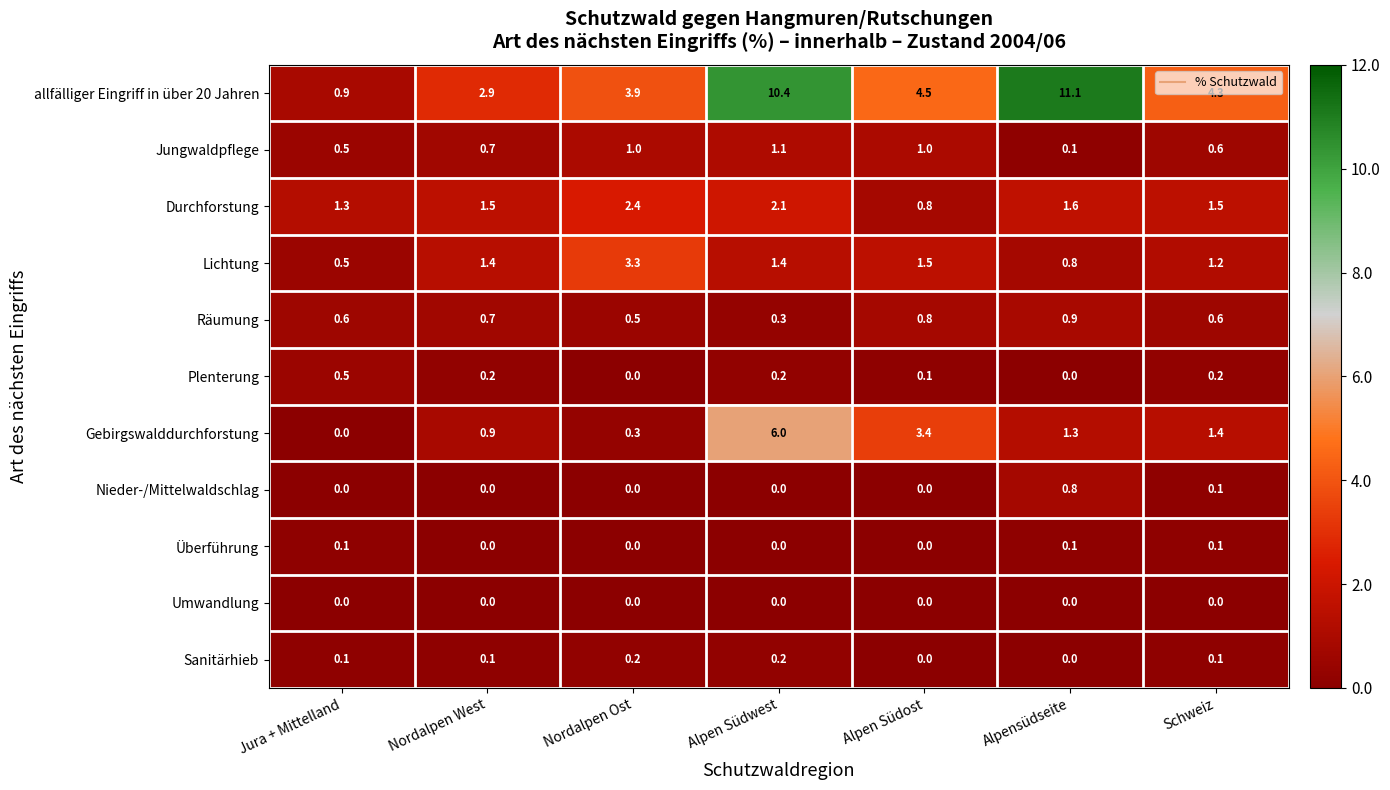

Which series has the largest range (max minus min)?

allfälliger Eingriff in über 20 Jahren